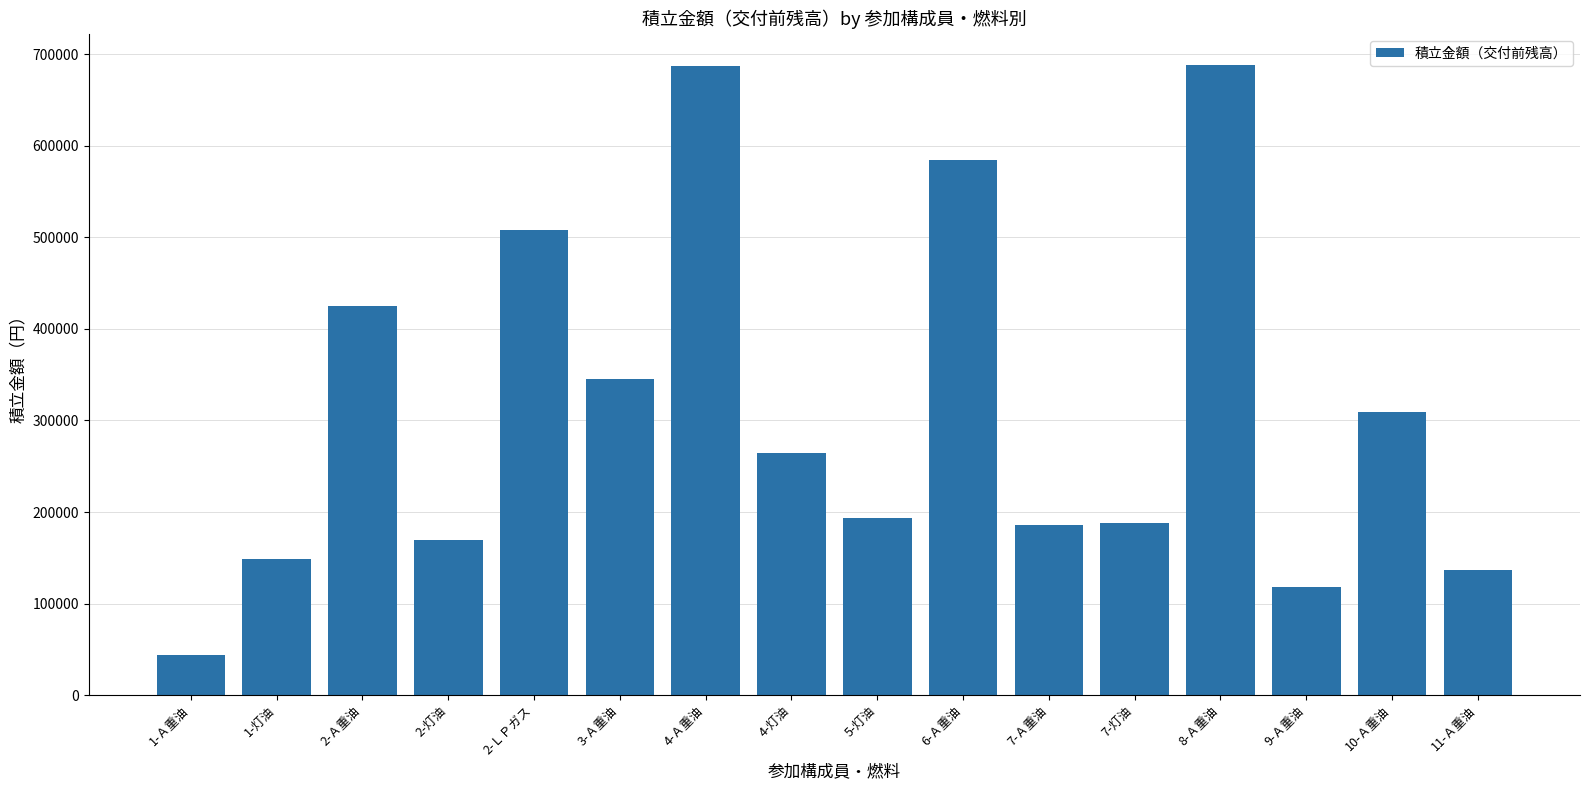

How many bars are there in total?

16